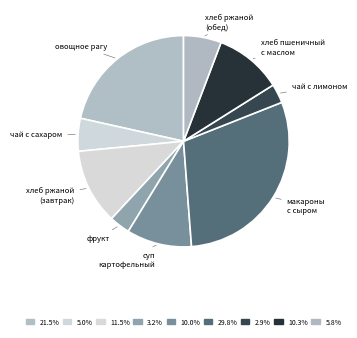

How many slices are in this pie chart?

9